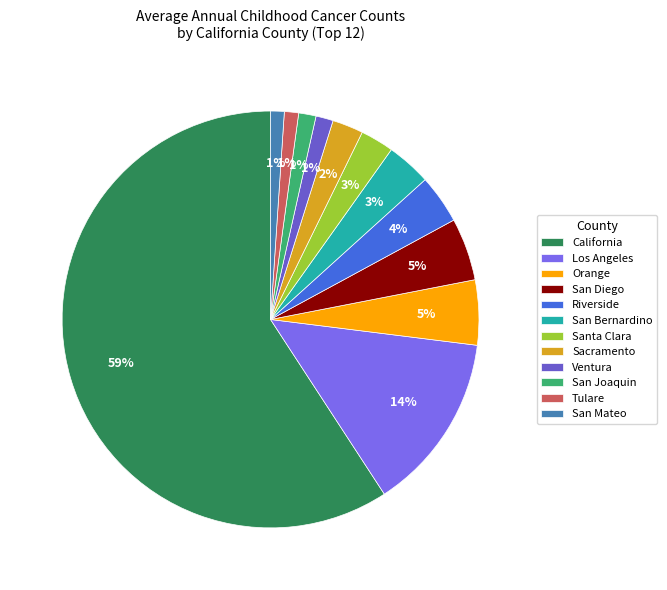

To the nearest percent, what is the average slice percentage?

8%